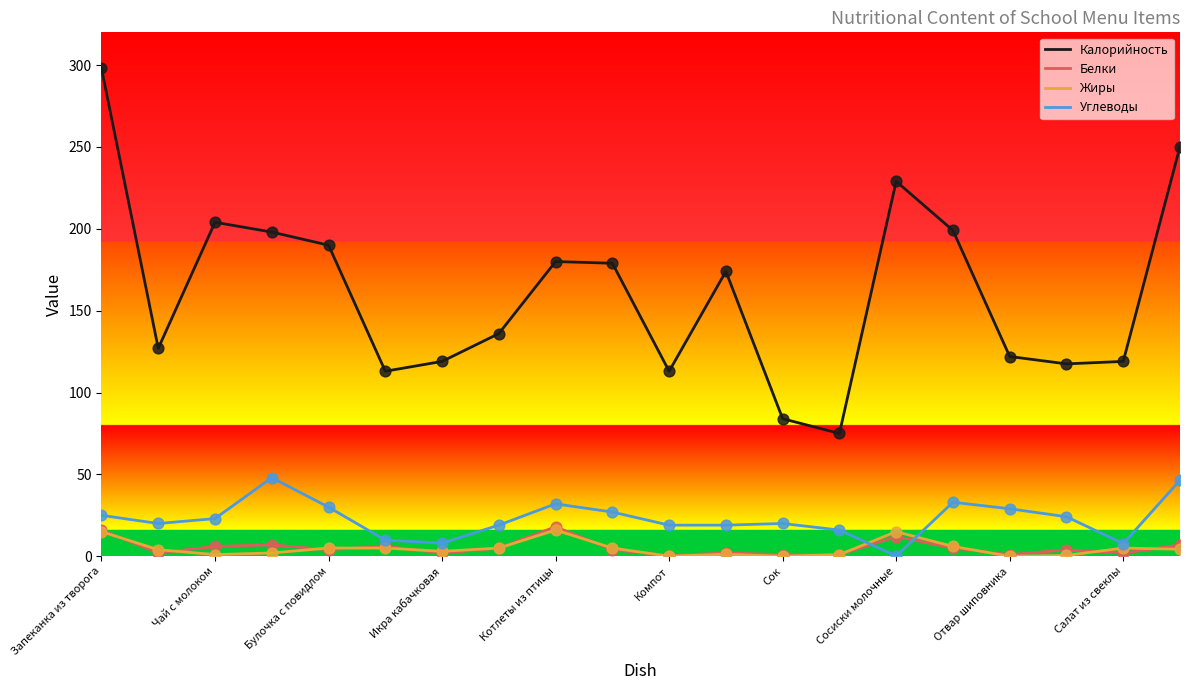

What is the minimum value for Калорийность?

75.0